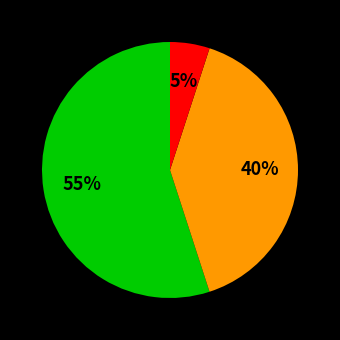

Is there a majority slice in this chart?

Yes